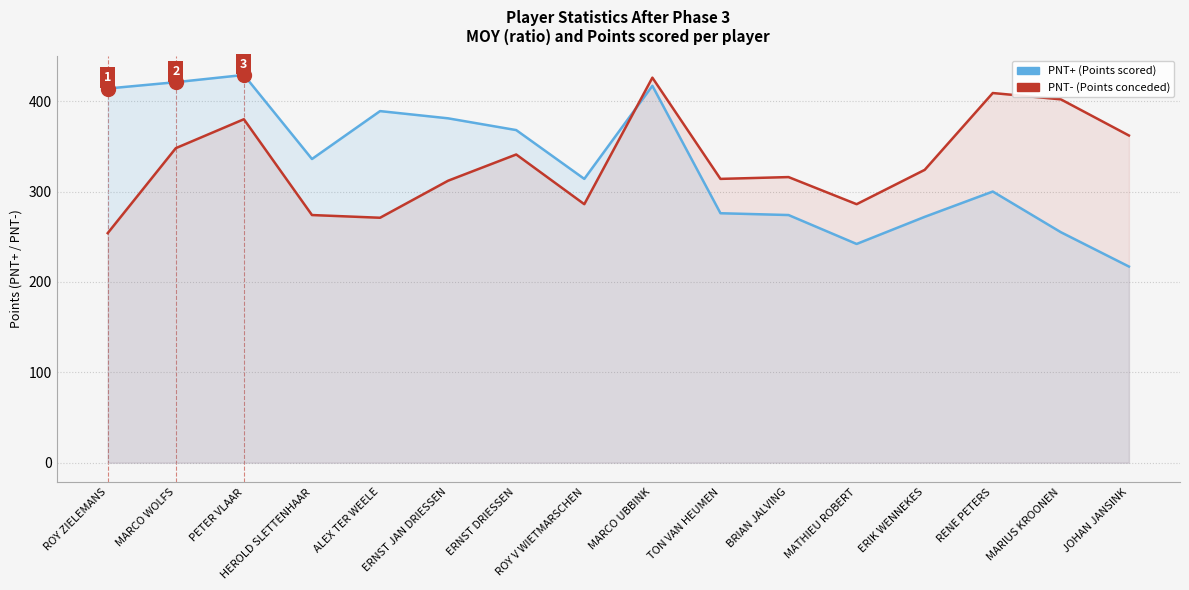

Which series ends up on top after the final intersection of PNT- (Points conceded) and PNT+ (Points scored)?

PNT- (Points conceded)